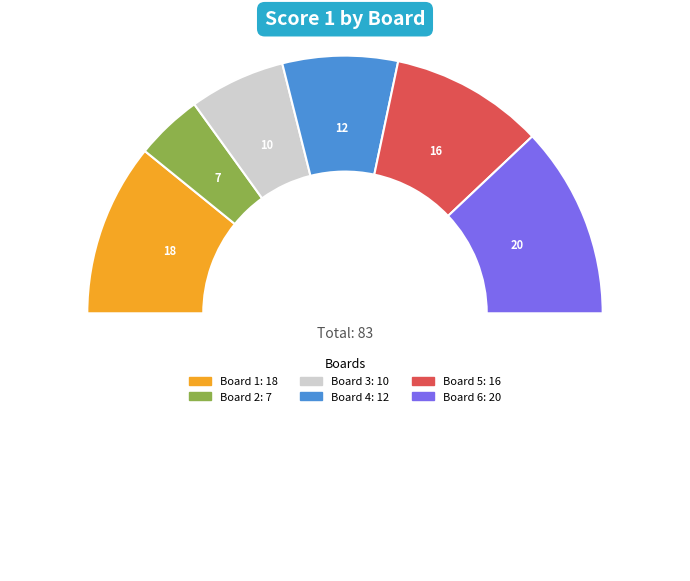

Which slice is the smallest?

2